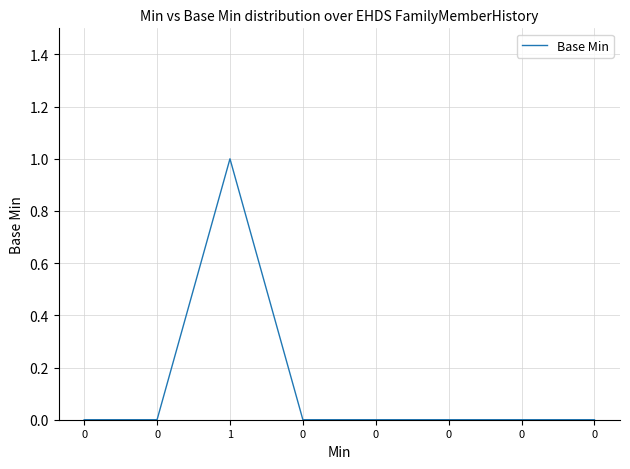

How many lines are shown in the chart?

1